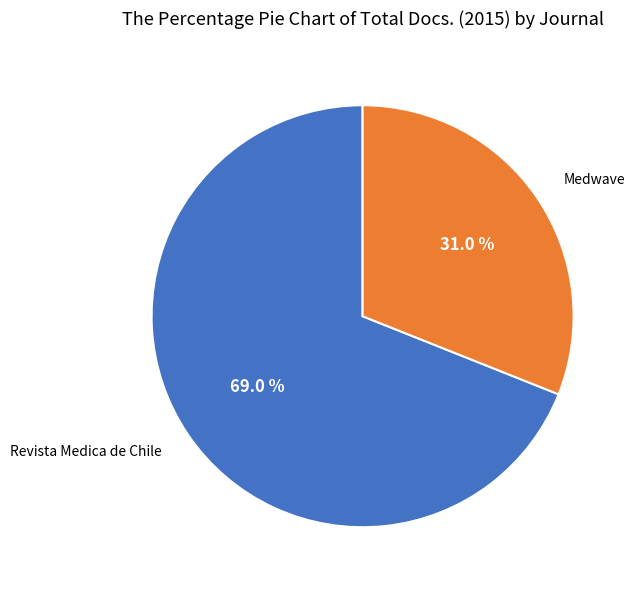

Between Revista Medica de Chile and Medwave, which is larger?

Revista Medica de Chile